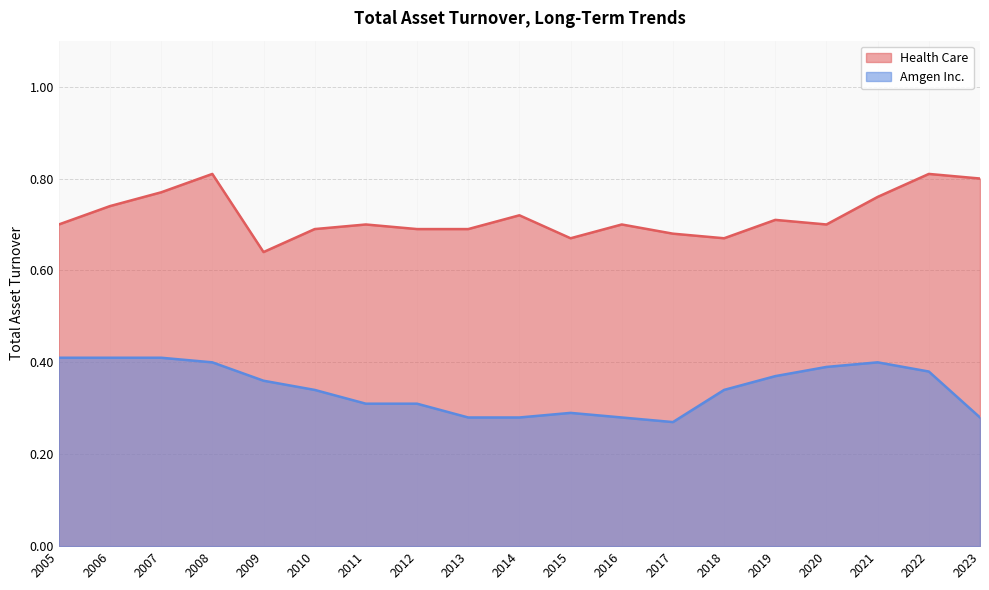

Rank the categories by Health Care value from highest to lowest.

2022, 2008, 2023, 2007, 2021, 2006, 2014, 2019, 2020, 2016, 2011, 2005, 2013, 2012, 2010, 2017, 2018, 2015, 2009